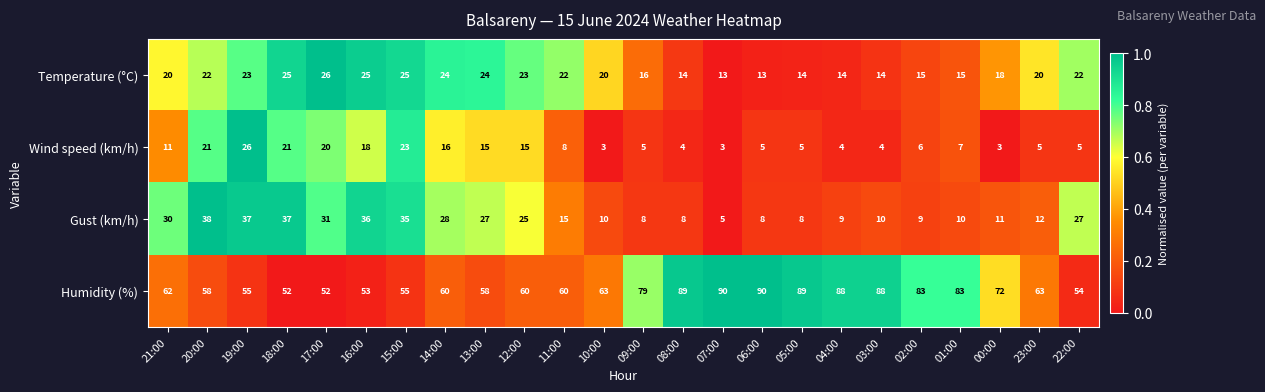

True or false: Temperature (°C) has a value of 3 at 06:00.

False